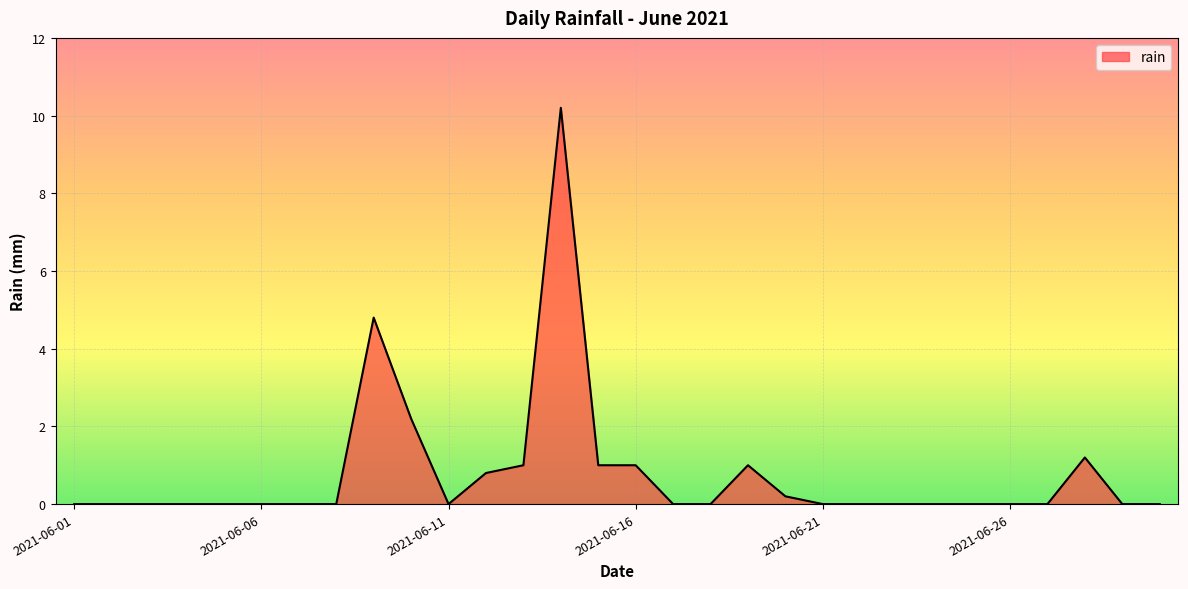

Reading left to right, what are all the values shown in this chart?

0.0	0.0	0.0	0.0	0.0	0.0	0.0	0.0	4.8	2.2	0.0	0.8	1.0	10.2	1.0	1.0	0.0	0.0	1.0	0.2	0.0	0.0	0.0	0.0	0.0	0.0	0.0	1.2	0.0	0.0